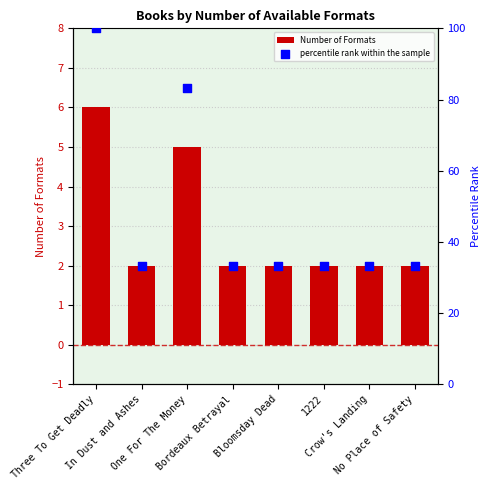

Which series has the largest total across all categories?

percentile rank within the sample